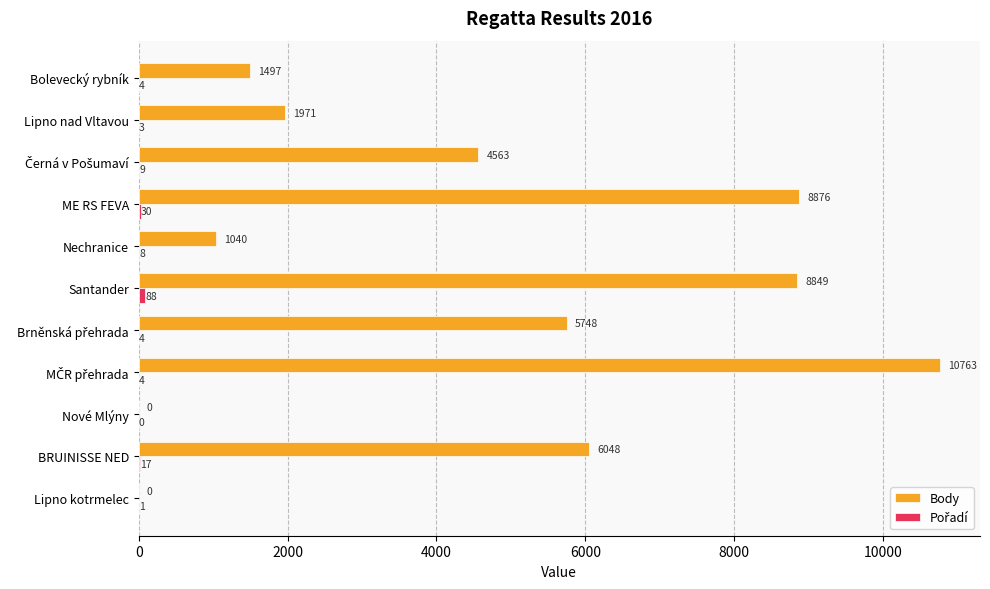

How many positive values does the Body series have?

9